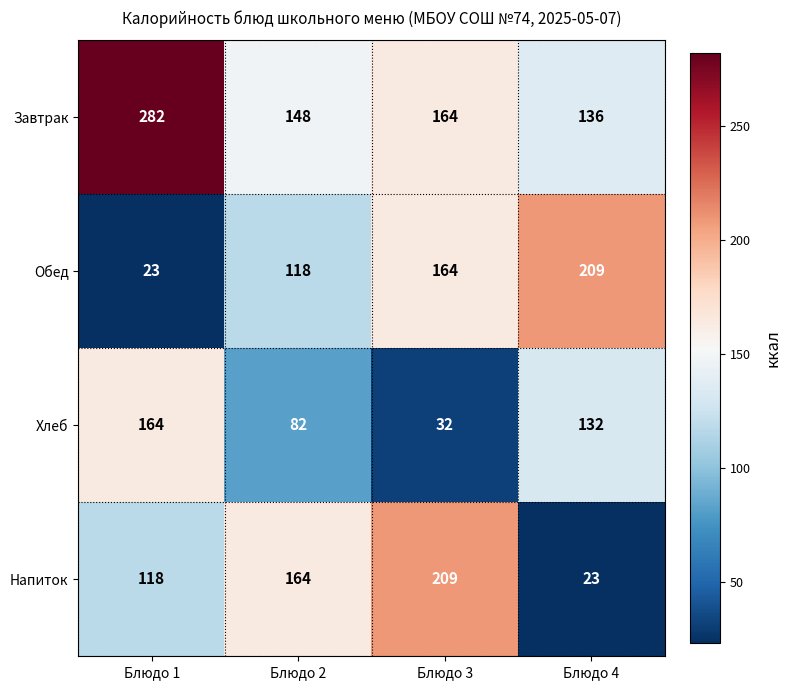

Which category has the highest value across all series?

Блюдо 1